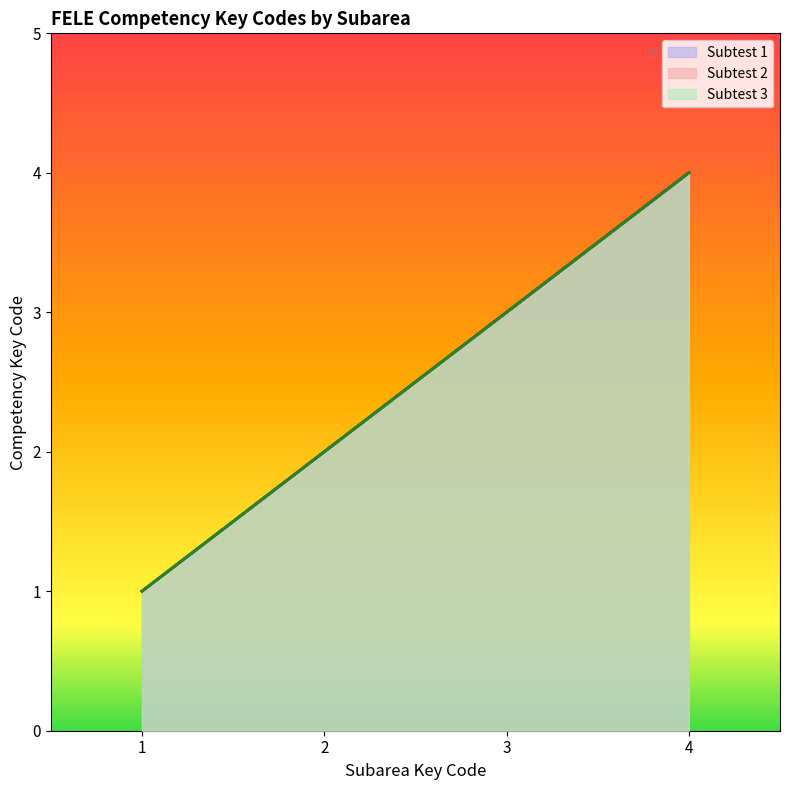

At which category is the sum across all series the highest?

4